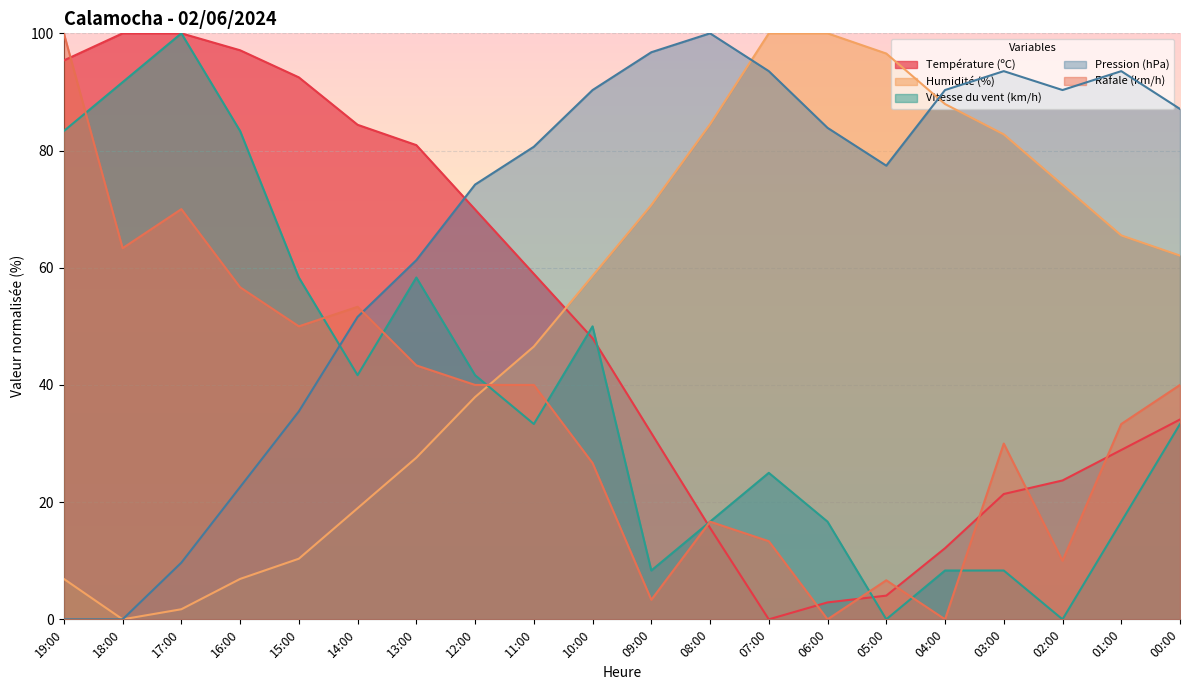

The value of Pression (hPa) at 09:00 is 96.8. True or false?

True